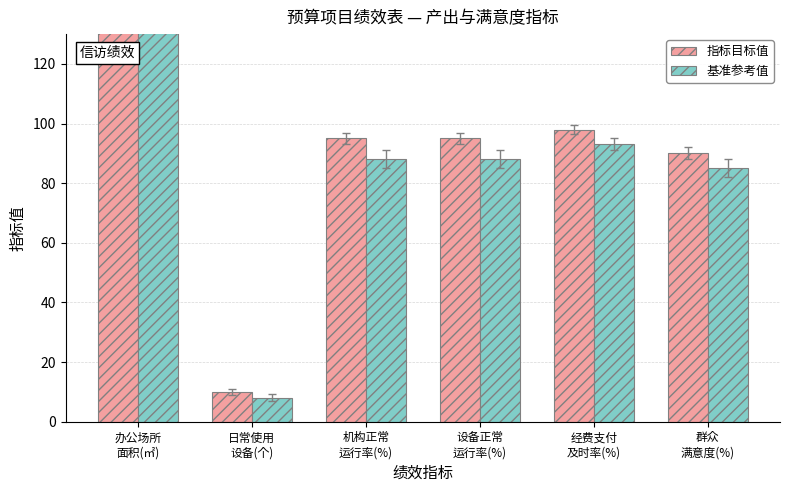

Between 设备正常
运行率(%) and 经费支付
及时率(%), which series saw the biggest shift?

基准参考值